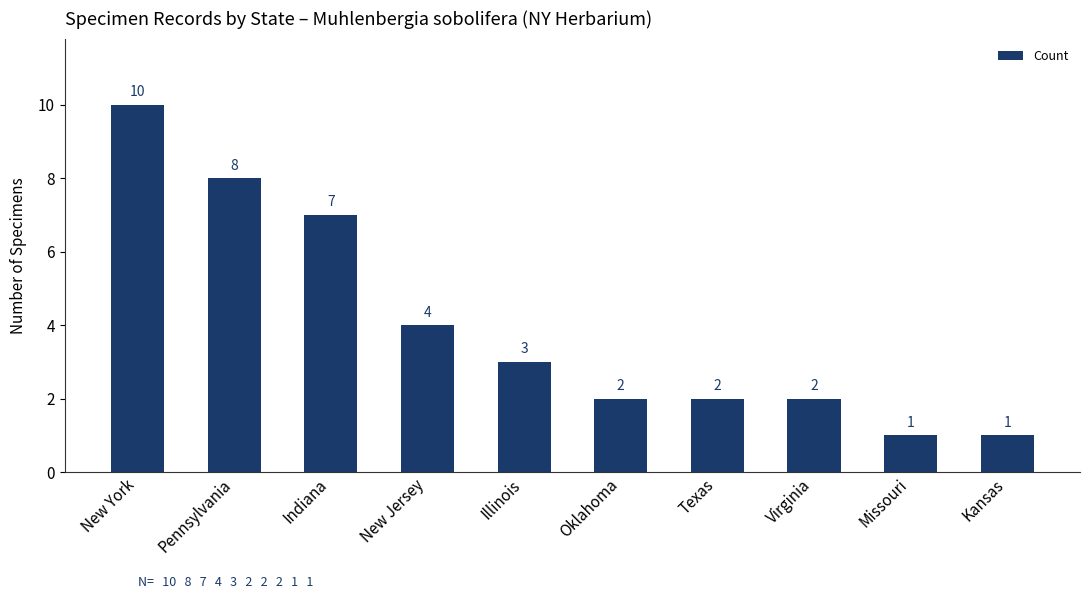

What is the smallest value displayed?

1